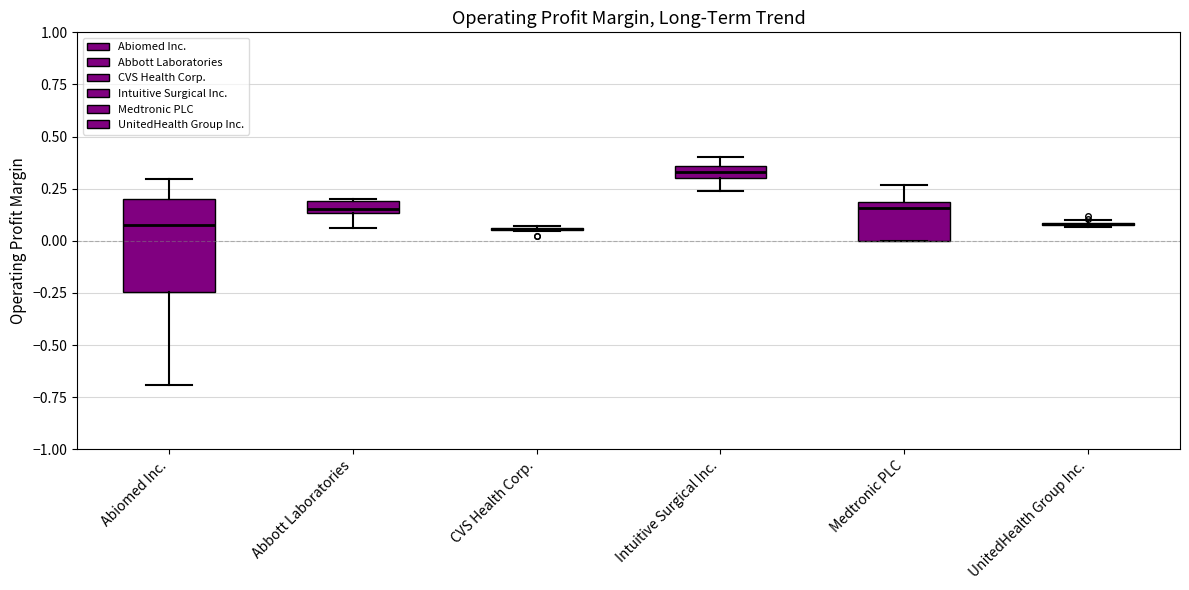

Where does the lower whisker of the box for Abiomed Inc. end on the y-axis? The values are not printed on the chart, so give them approximately, as read against the axis.

-0.70